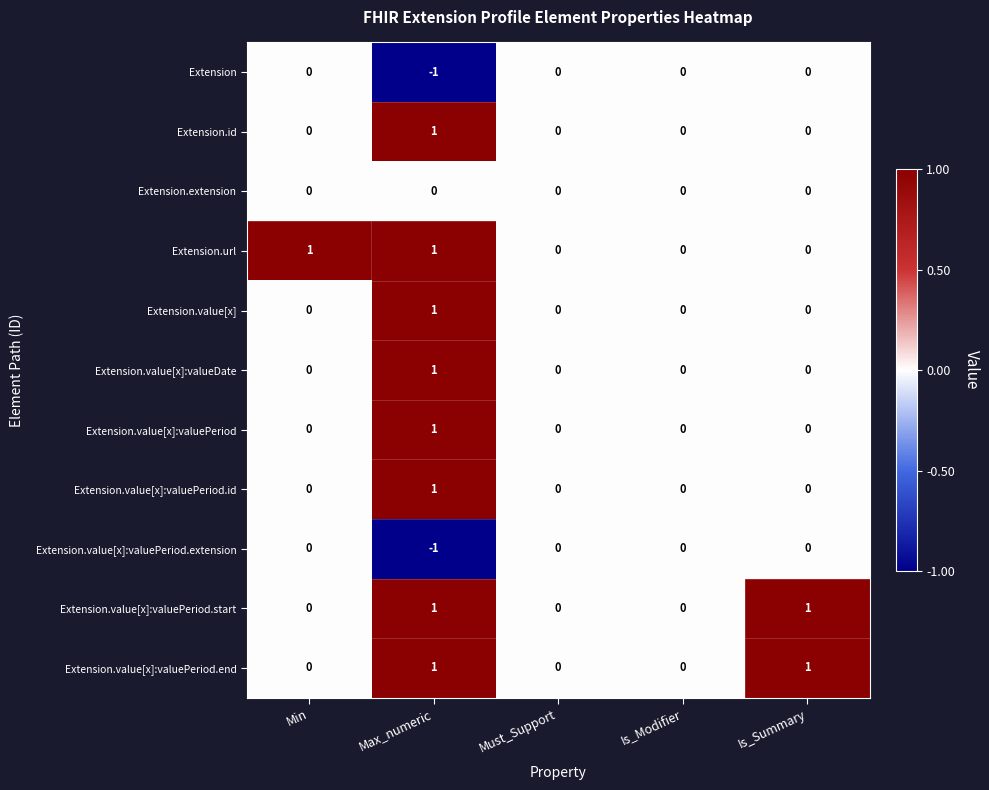

At which category is the sum across all series the highest?

Max_numeric